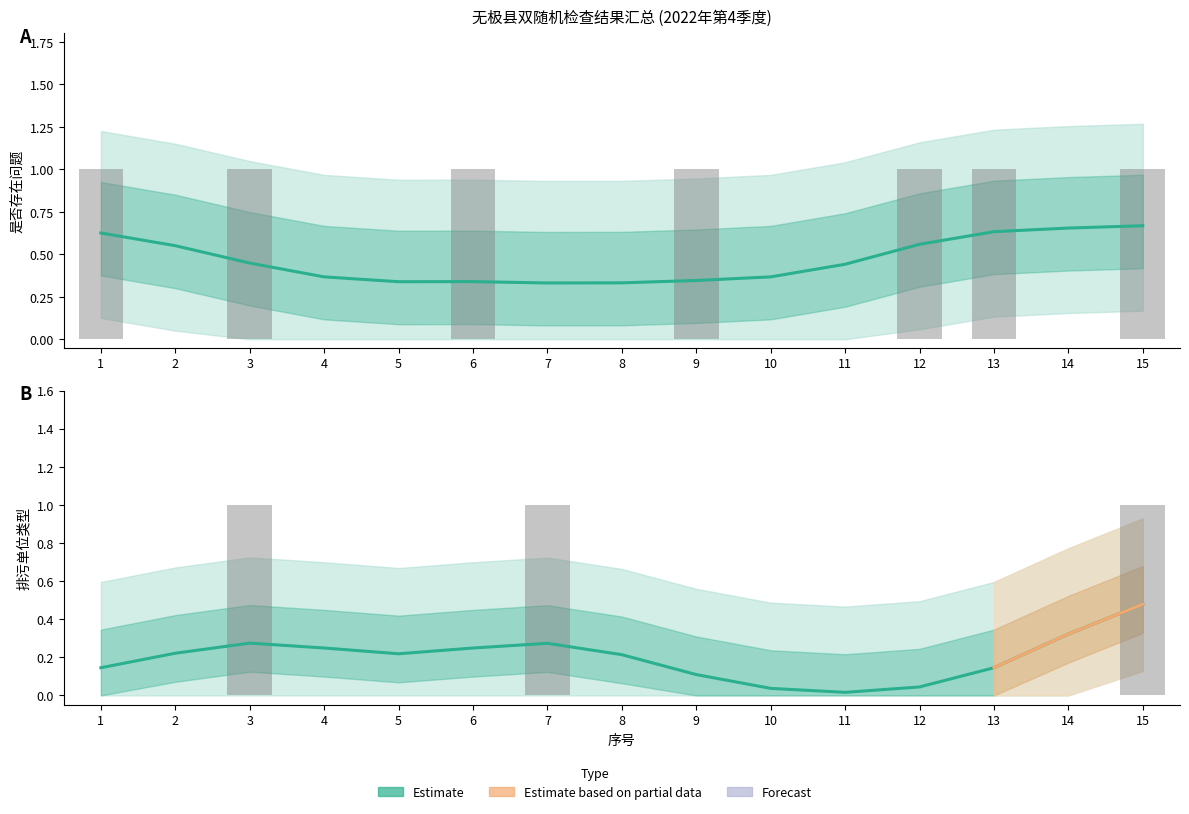

What is the difference between the maximum and minimum values in the 是否存在问题(是=1,否=0) series?

1